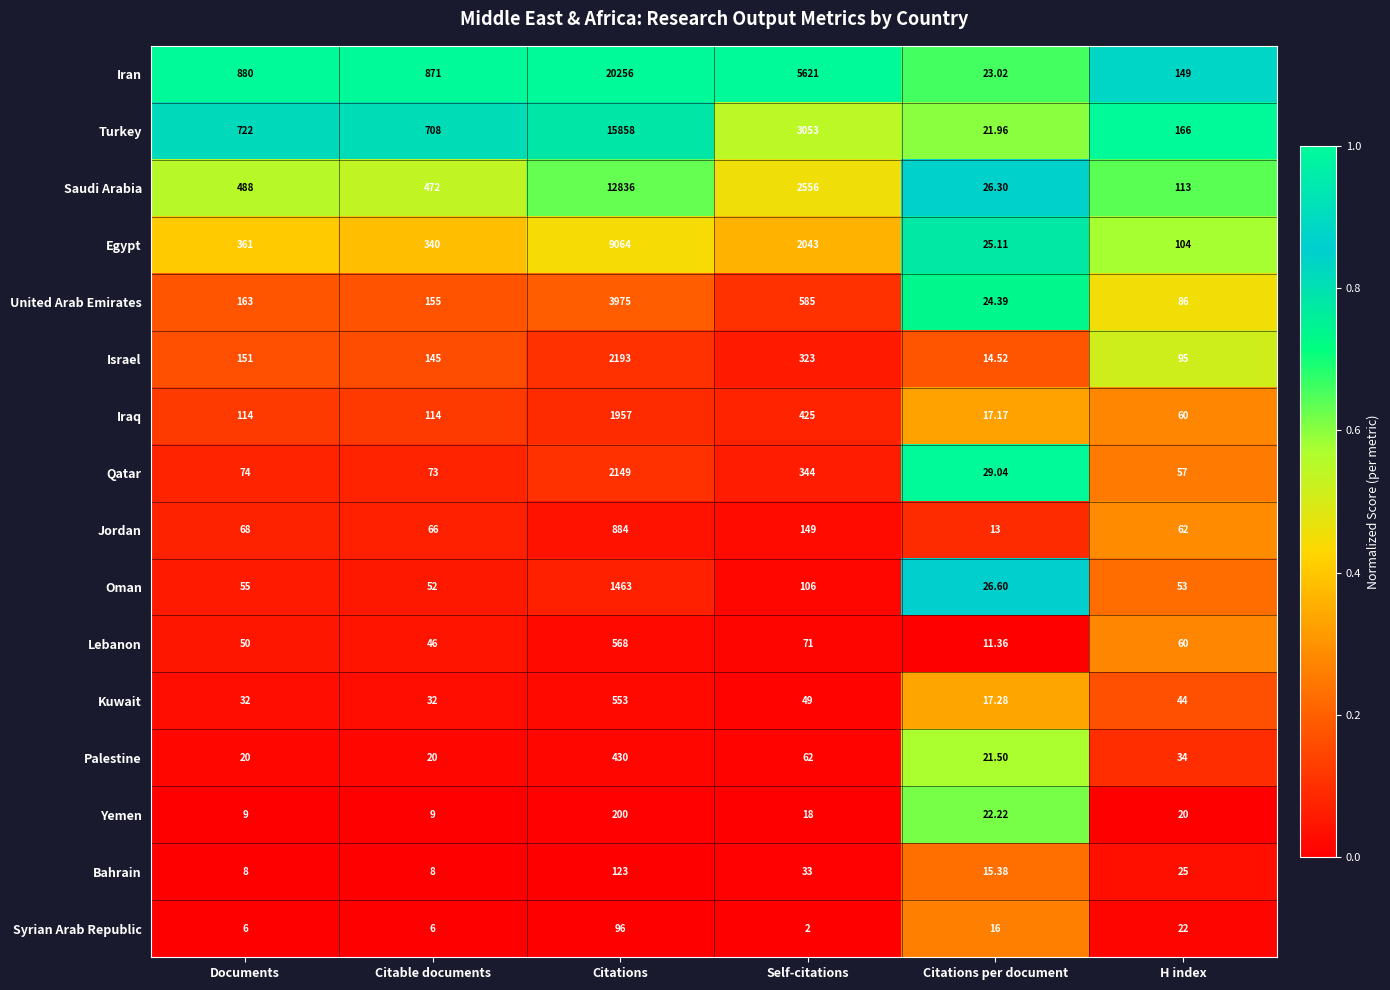

Is the value of Turkey at Citations per document greater than the value of Saudi Arabia at Self-citations?

No